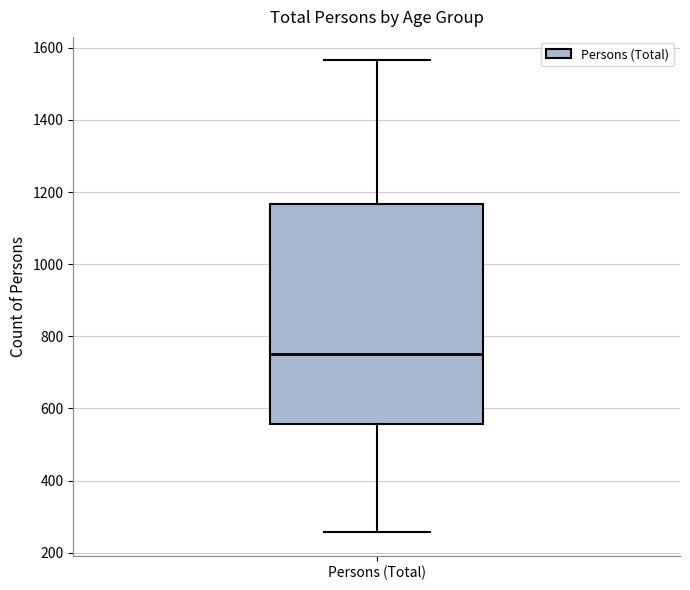

Transcribe this box plot: give where the median line is, the range the box spans, and where the two whiskers end, as read against the y-axis. The values are not printed on the chart, so give them approximately, as read against the axis.

median 760, box 560 to 1160, whiskers 260 to 1560